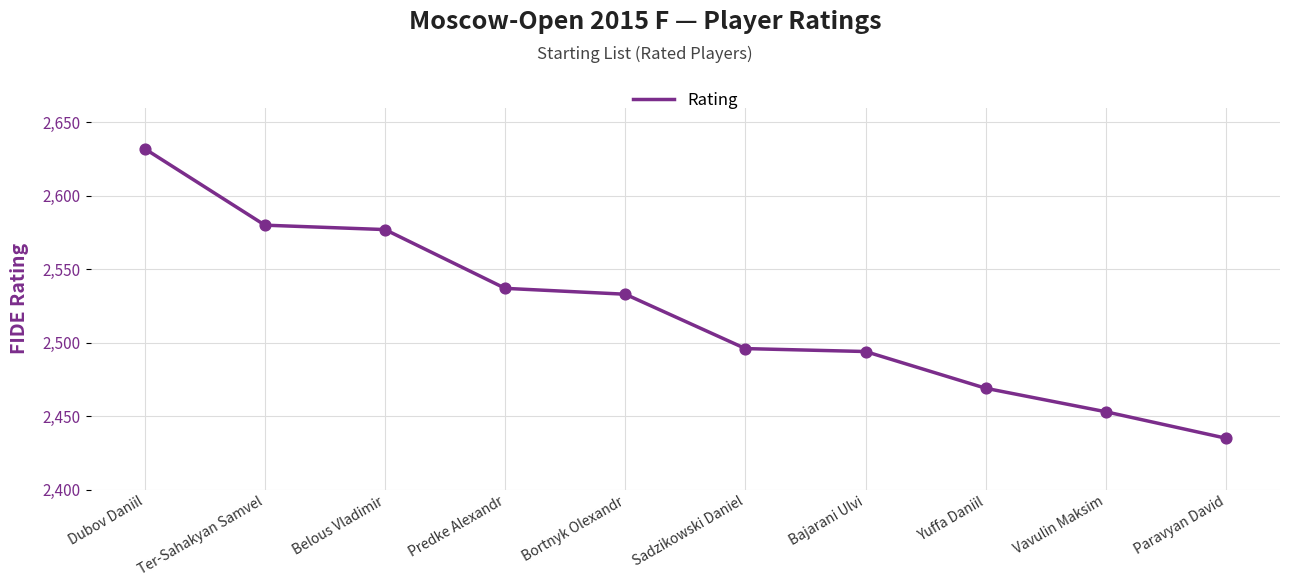

Approximately how many times larger is the value at Bortnyk Olexandr compared to Yuffa Daniil?

1.0